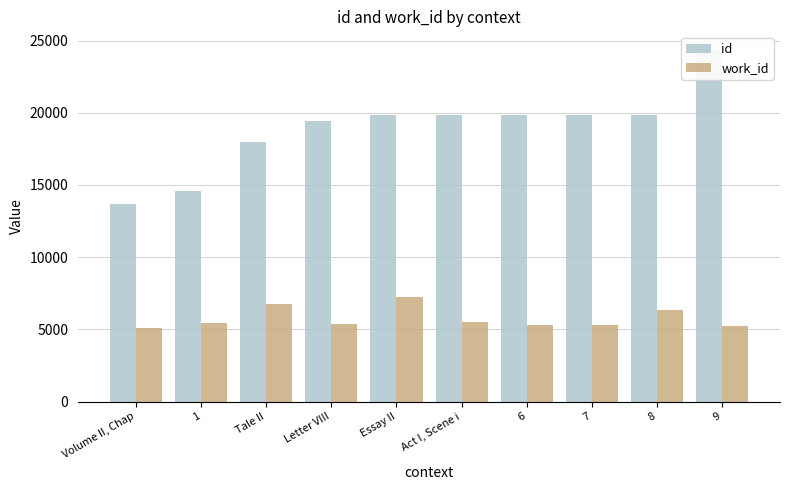

What is the lowest value of the id series?

13699